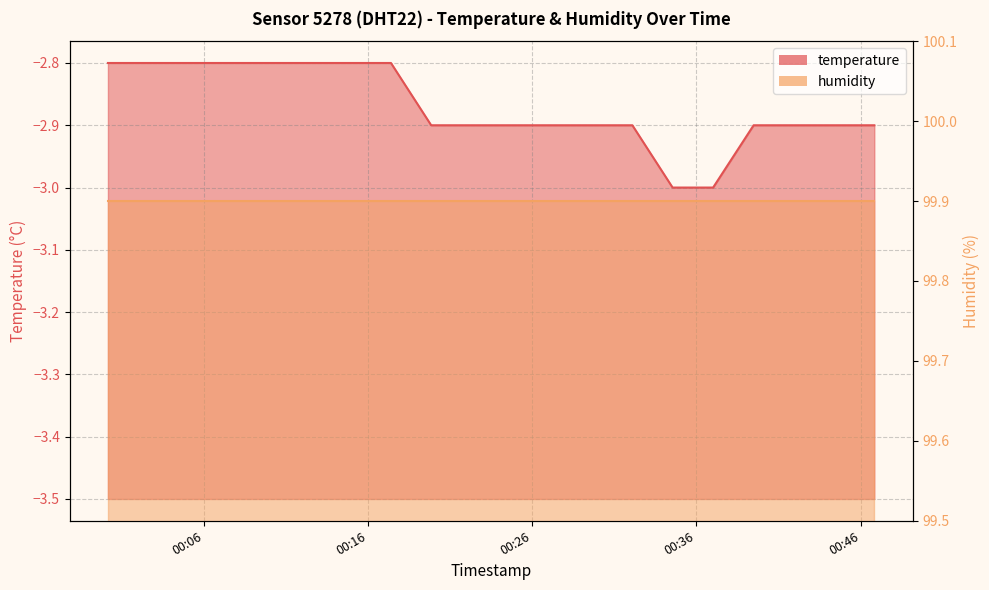

What value does the data have at 2024-01-11T00:32:06?

-2.9